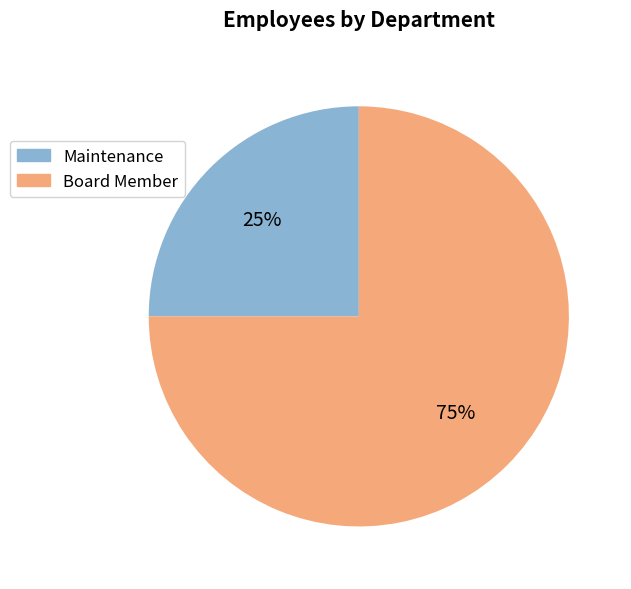

Between Maintenance and Board Member, which is larger?

Board Member